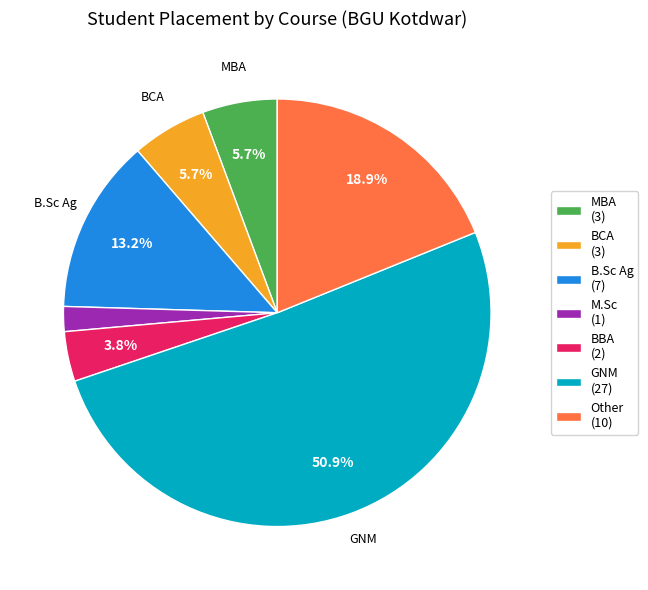

Count the number of slices in the pie.

7